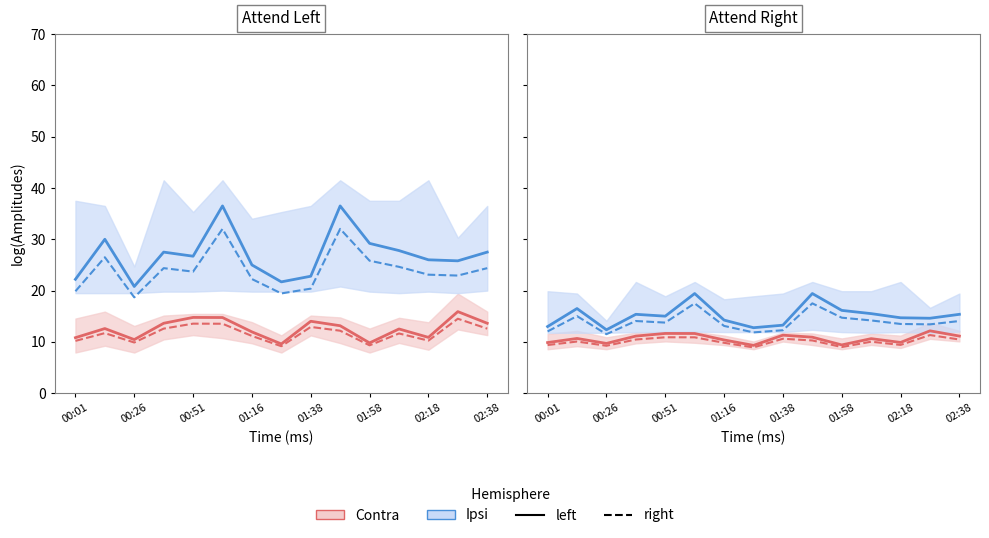

The Contra right series shows 13.3 at 00:01. True or false?

False